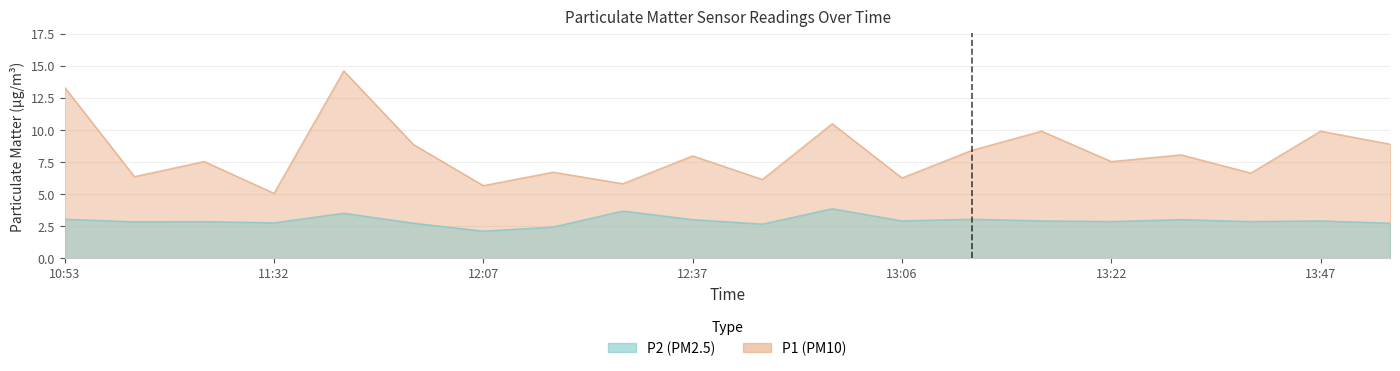

Where is the first local maximum for P1?

11:19